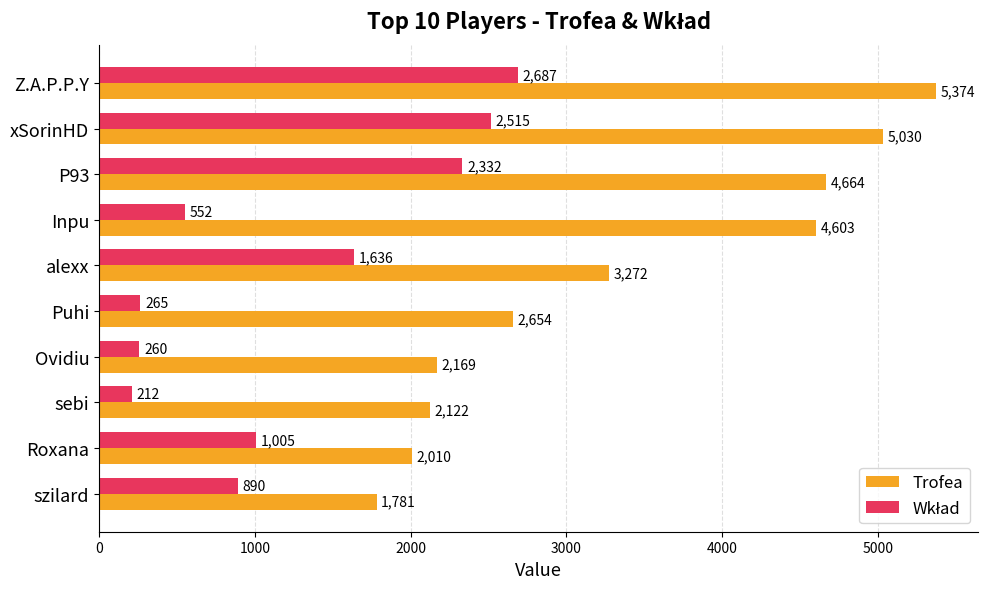

At which category does the chart reach its minimum across all series?

sebi